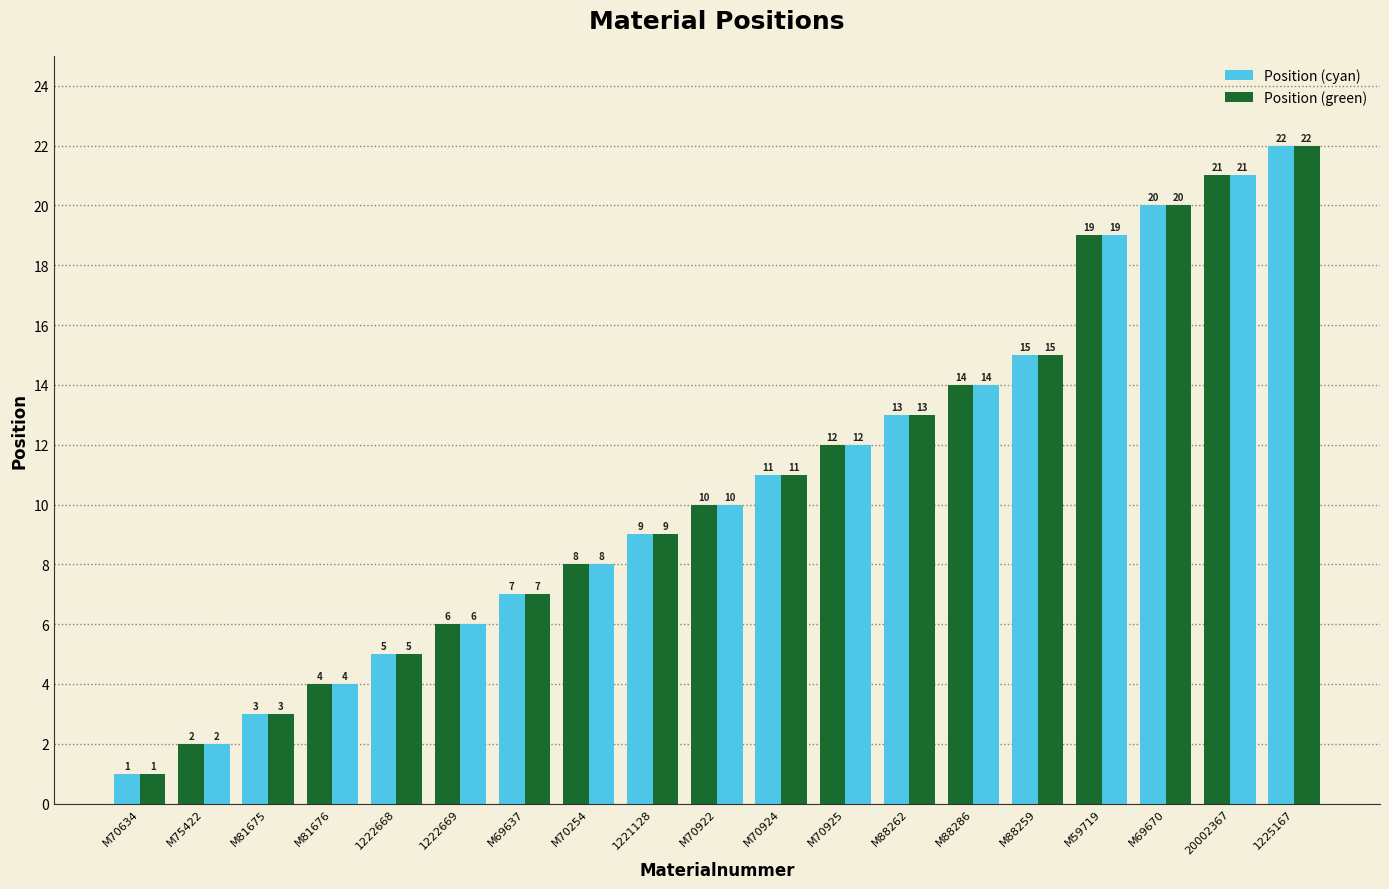

What is the total value across all series at M70634?

2